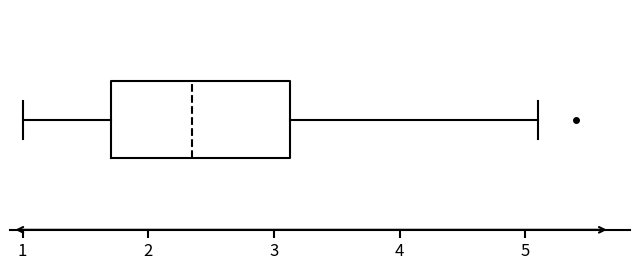

Read this box plot against the x-axis: the position of the median line, the range covered by the box, and the ends of both whiskers. The values are not printed on the chart, so give them approximately, as read against the axis.

median 2.4, box 1.7 to 3.1, whiskers 1.0 to 5.1